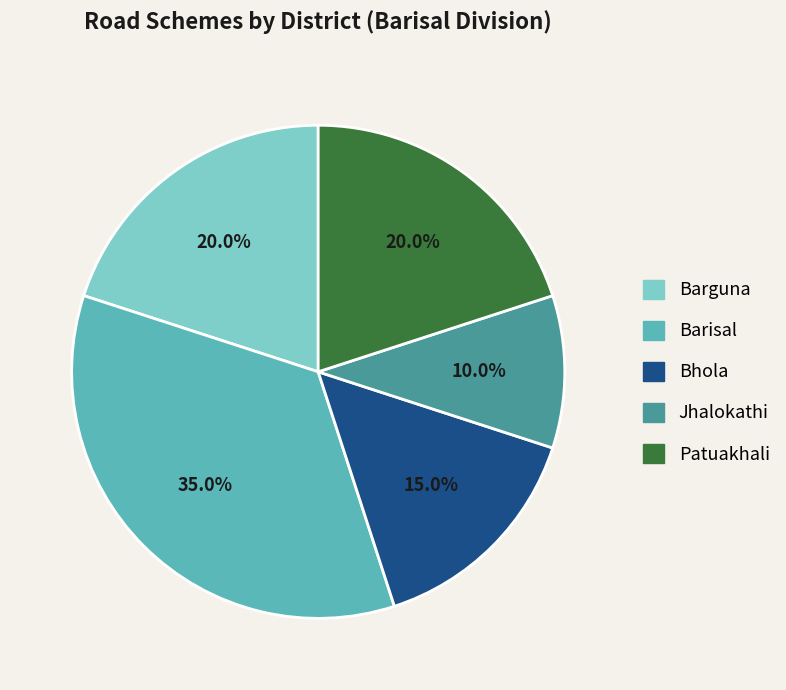

True or false: Barguna accounts for 20% of the total.

True